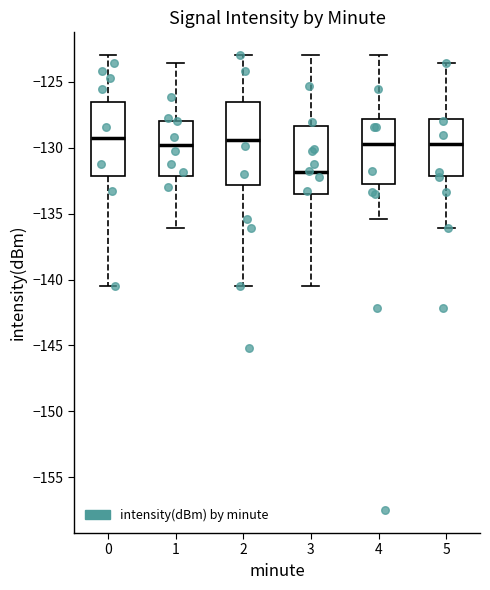

Where does the median line of the box at x = 0 sit on the y-axis? The values are not printed on the chart, so give them approximately, as read against the axis.

-129.5